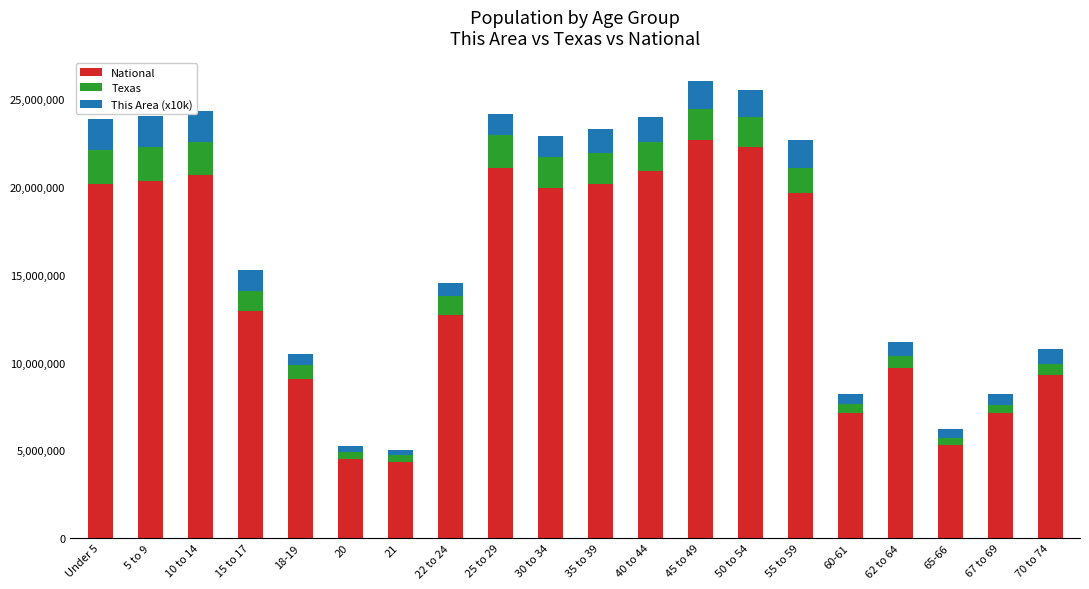

The value of National at 10 to 14 is 20677194. True or false?

True